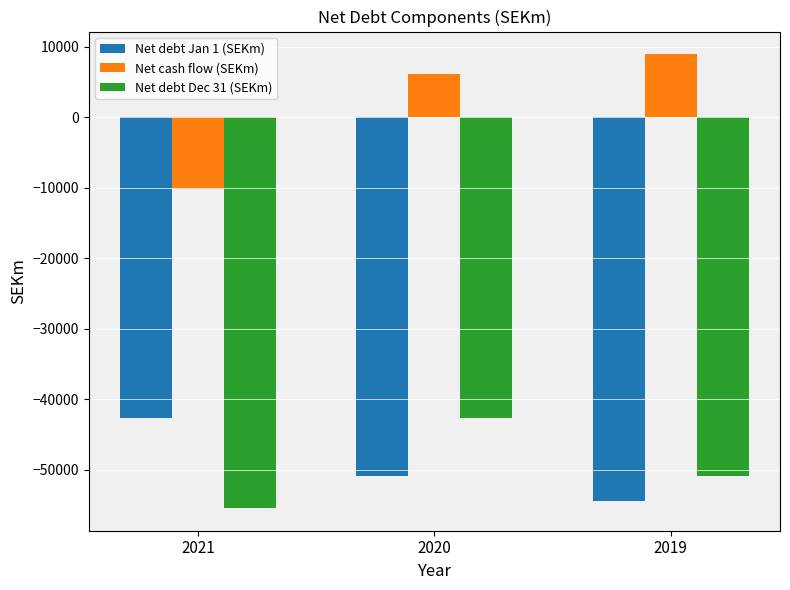

What is the difference between the highest and lowest values at 2019?

63319